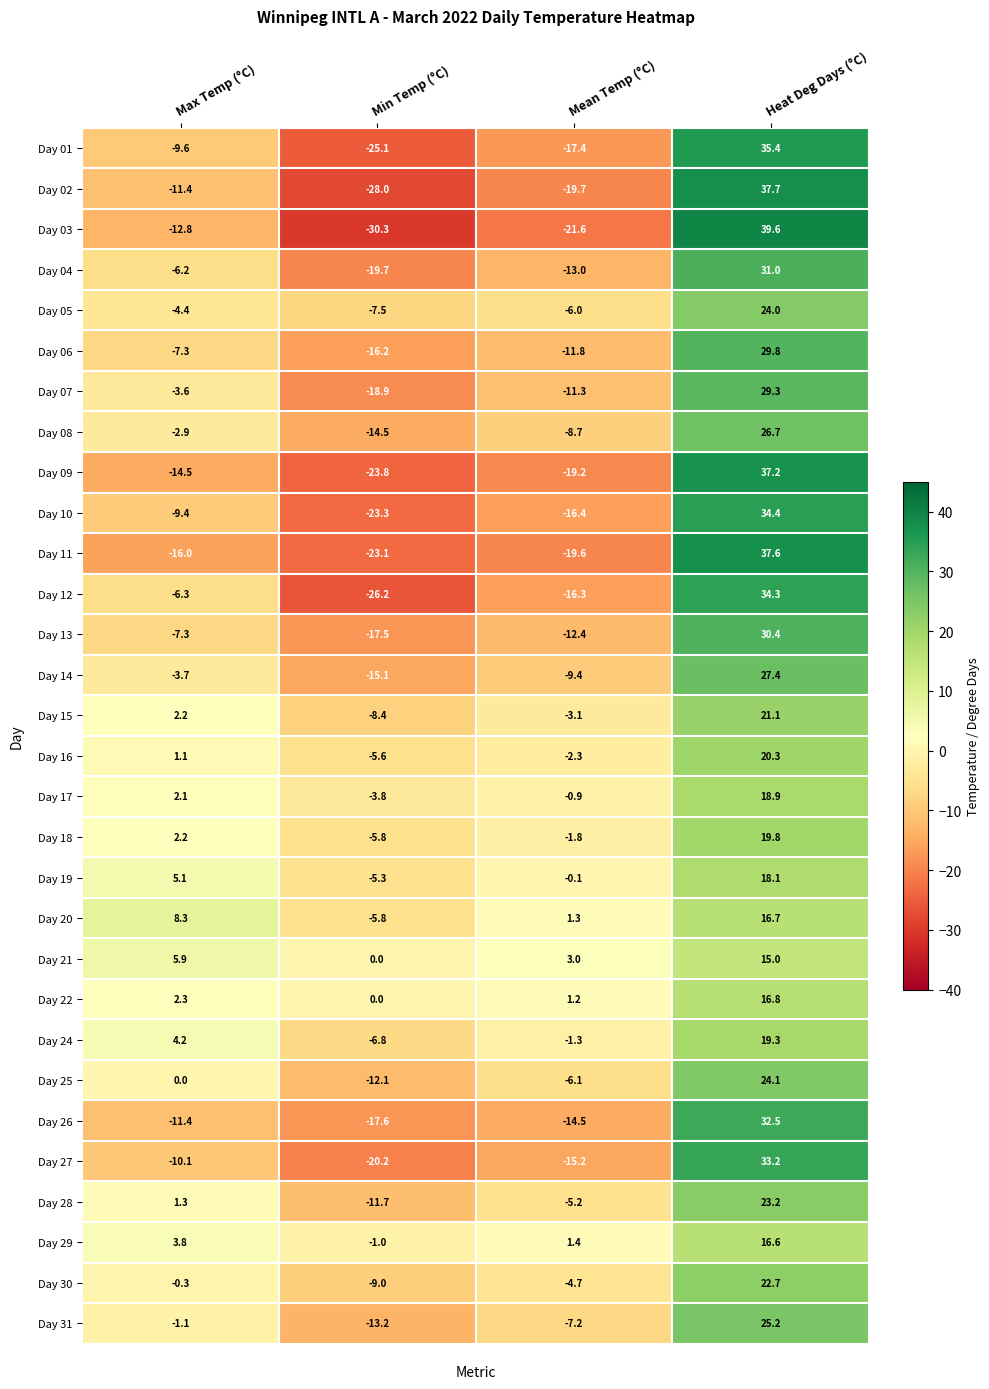

Rank the categories by Day 20 value from lowest to highest.

Min Temp (°C), Mean Temp (°C), Max Temp (°C), Heat Deg Days (°C)